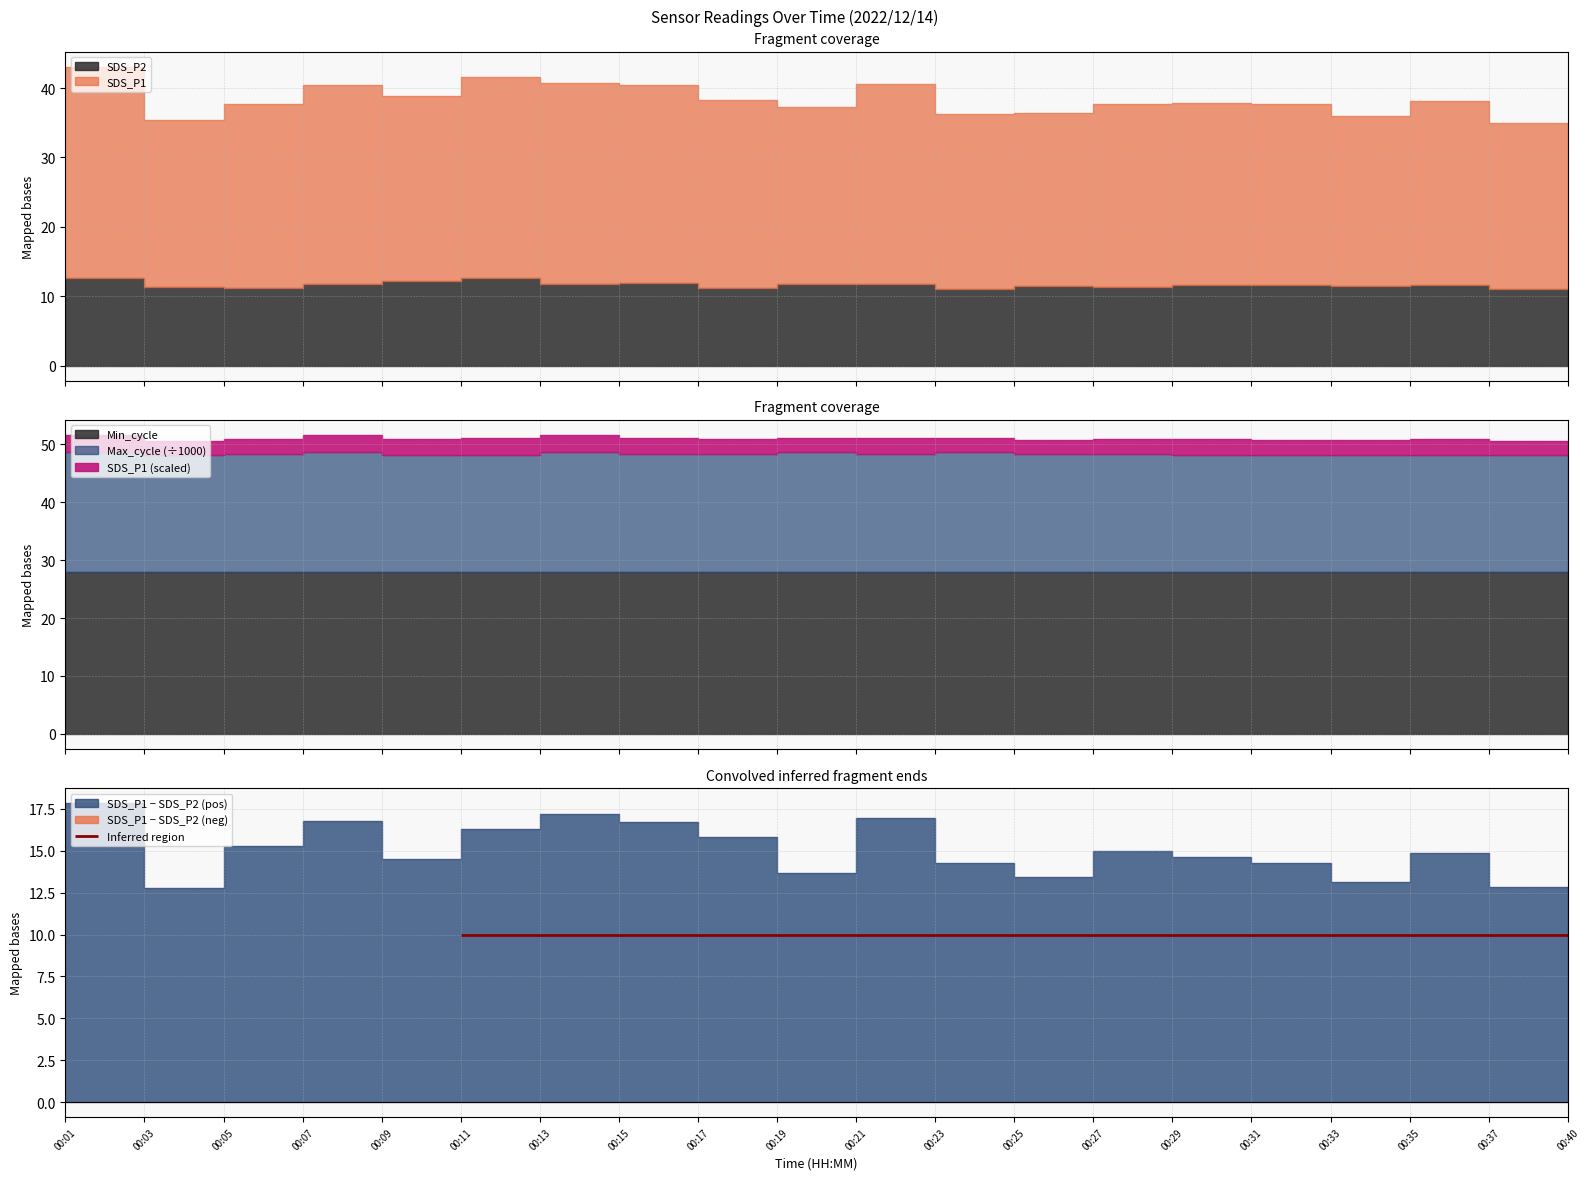

Which label corresponds to the smallest value in the chart?

00:40